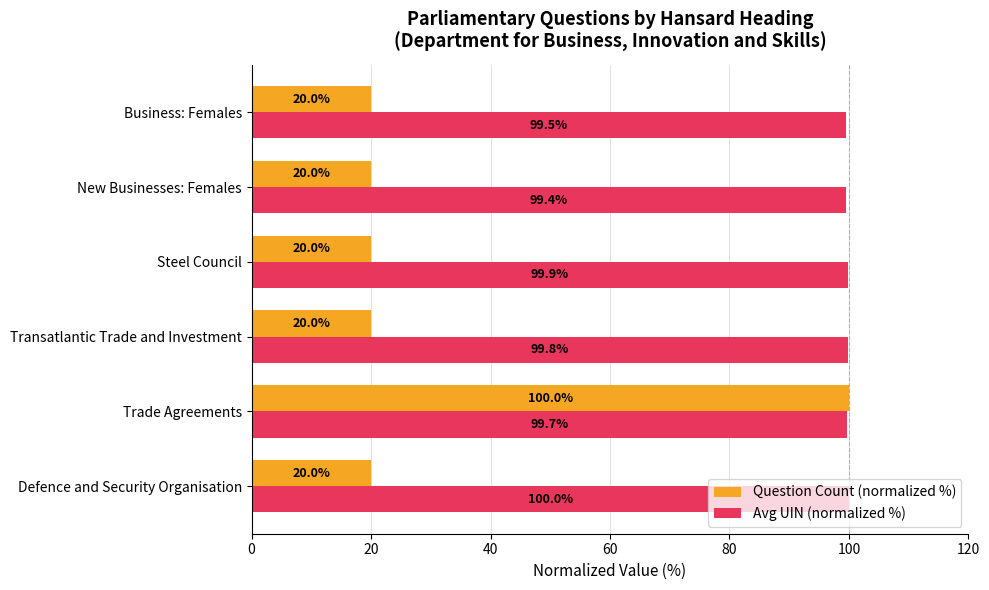

Which series has the largest total across all categories?

Avg UIN (normalized %)